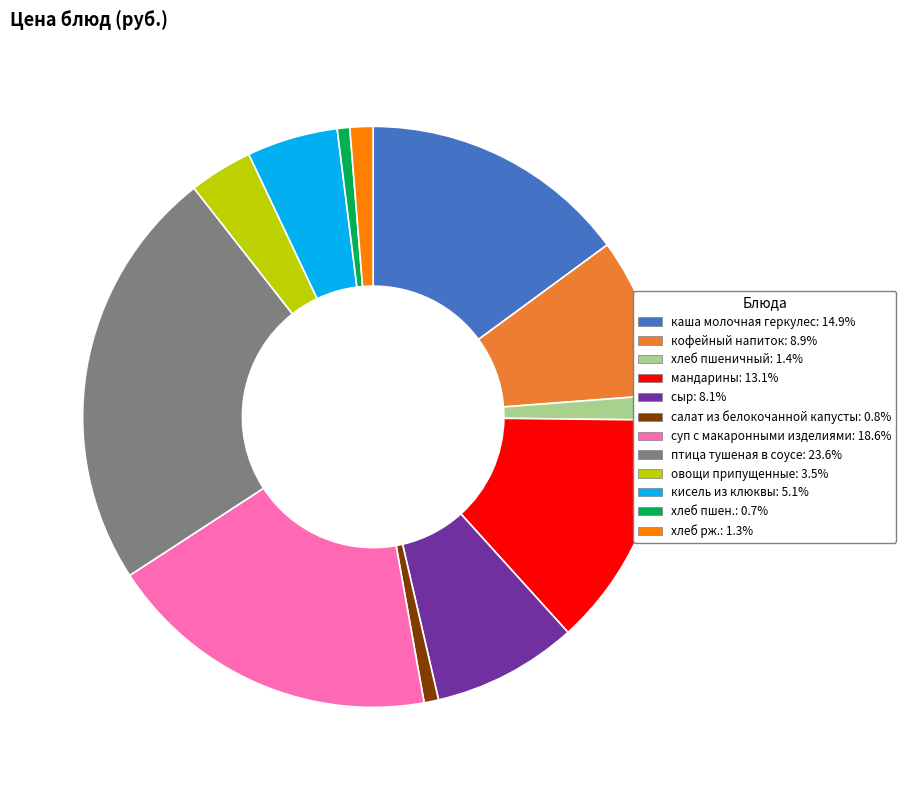

Does мандарины account for over 50% of the chart?

No